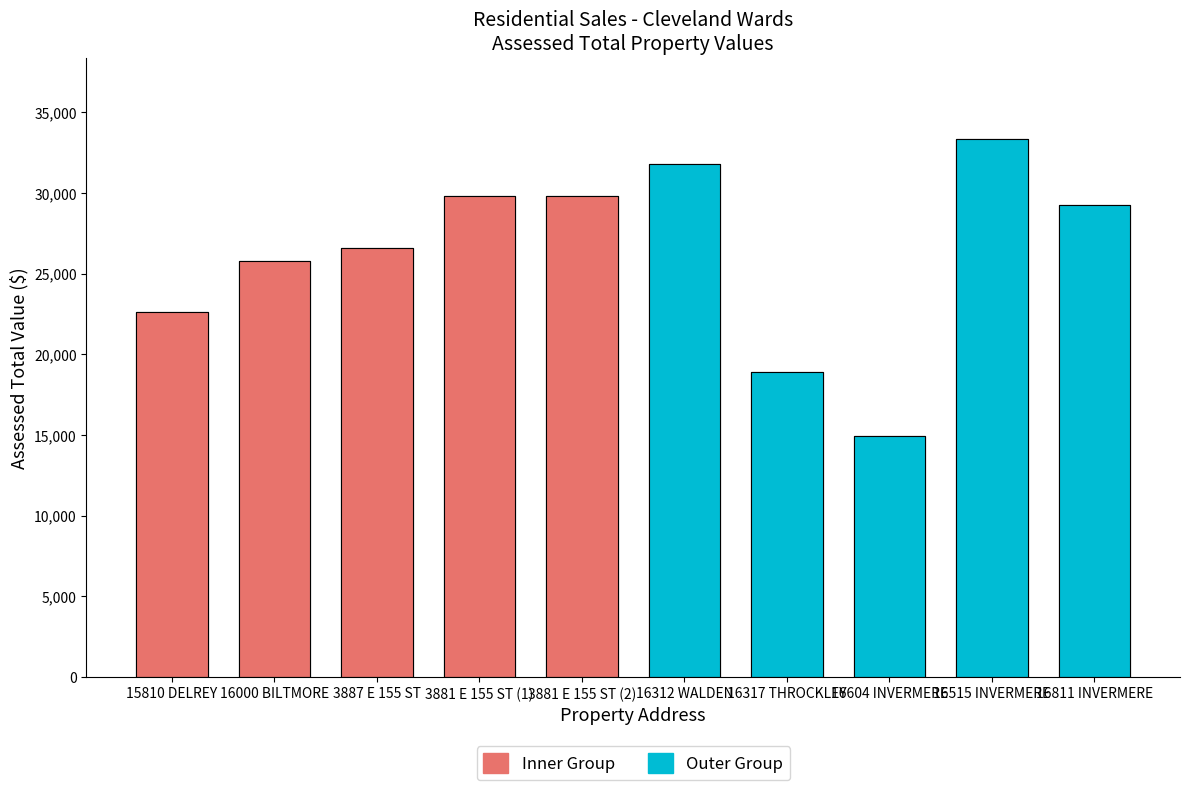

List the series in order of their peak value, highest first.

Outer Group, Inner Group